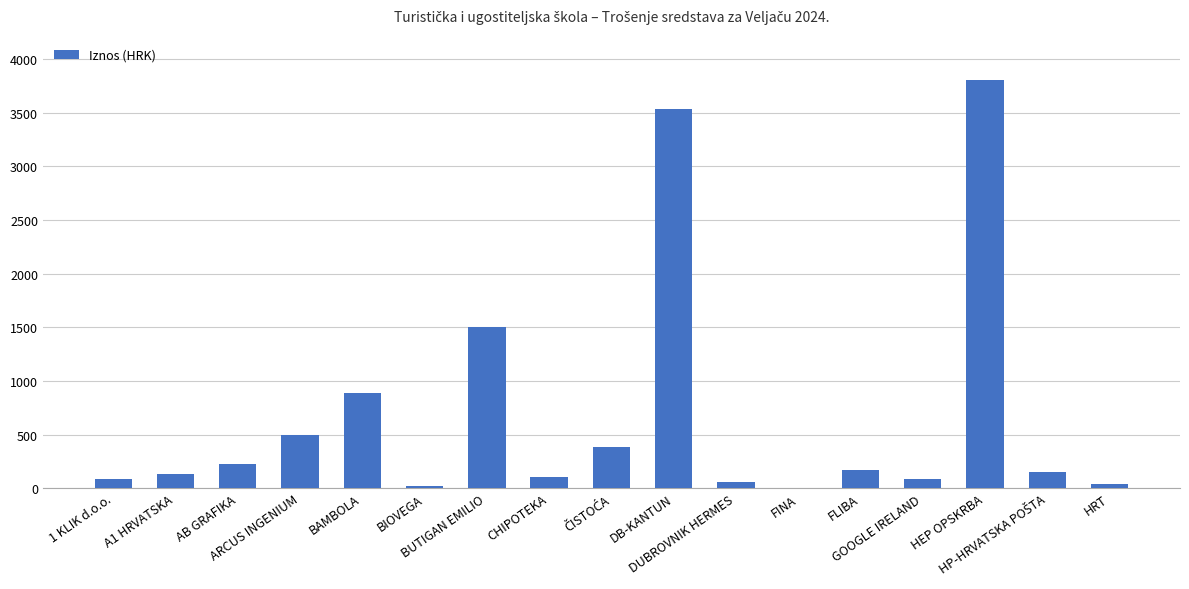

Are the bars horizontal?

No